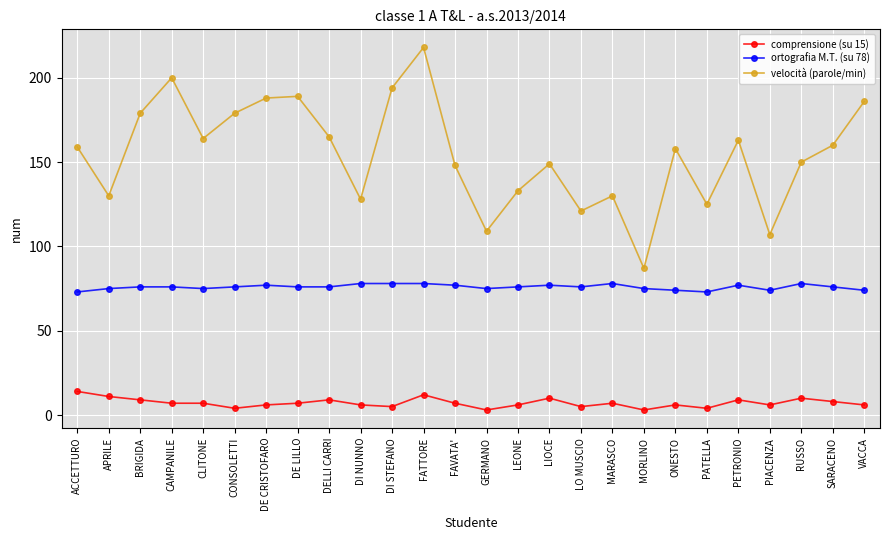

How many series are shown in this chart?

3